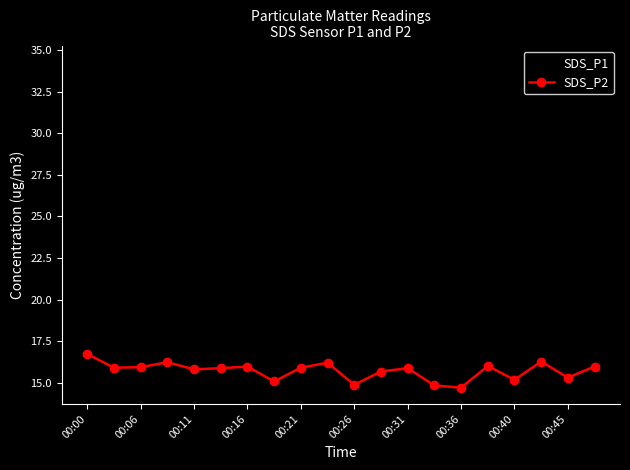

In SDS_P1, how many points are higher than both neighbors (excluding endpoints)?

5